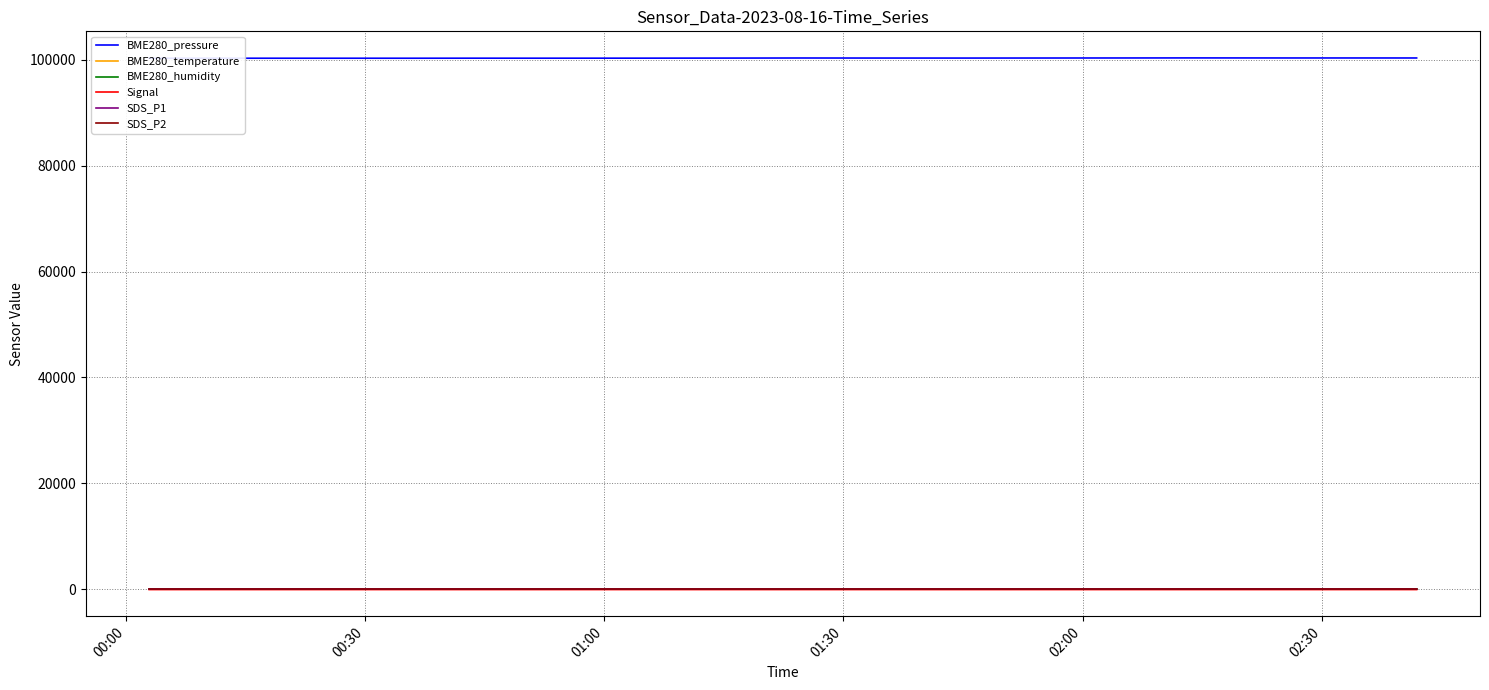

What is the sum of all SDS_P2 values?

169.9